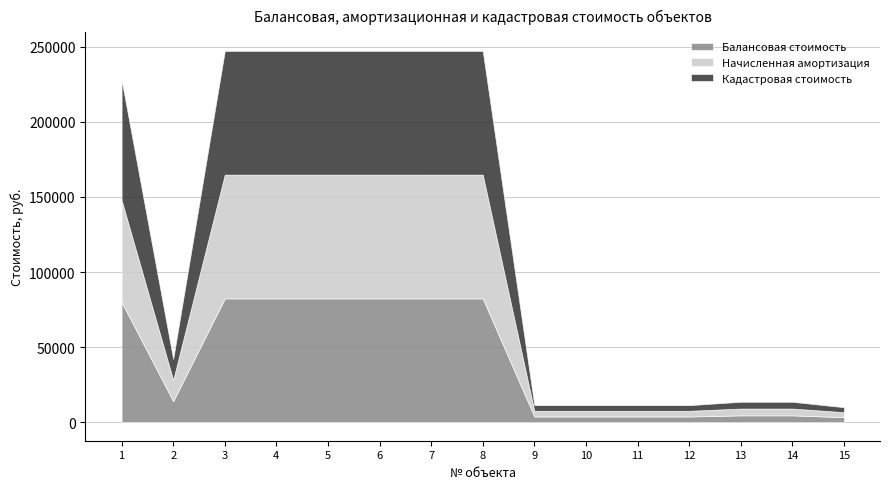

How many values in the Начисленная амортизация series are below 14040?

7